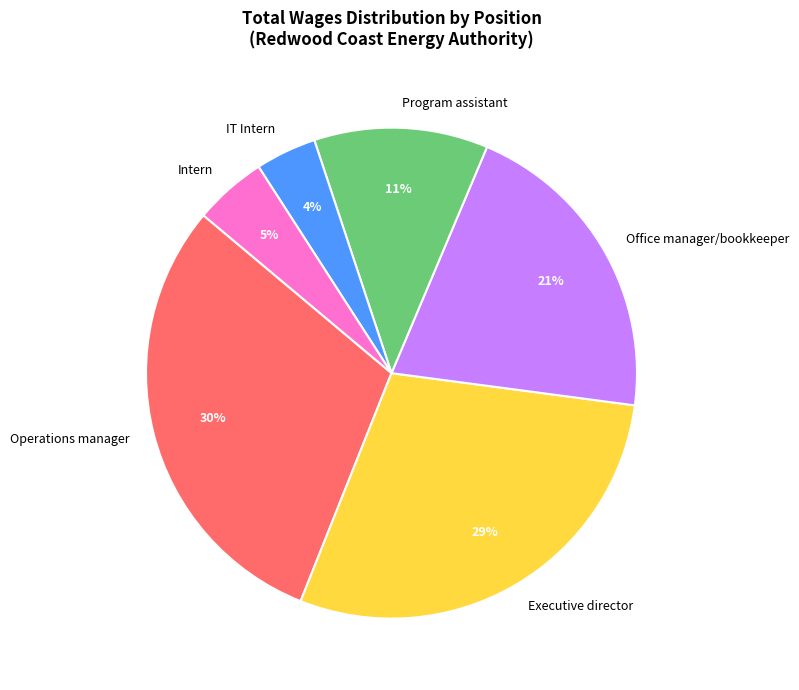

Which category has the smallest portion of the pie?

IT Intern